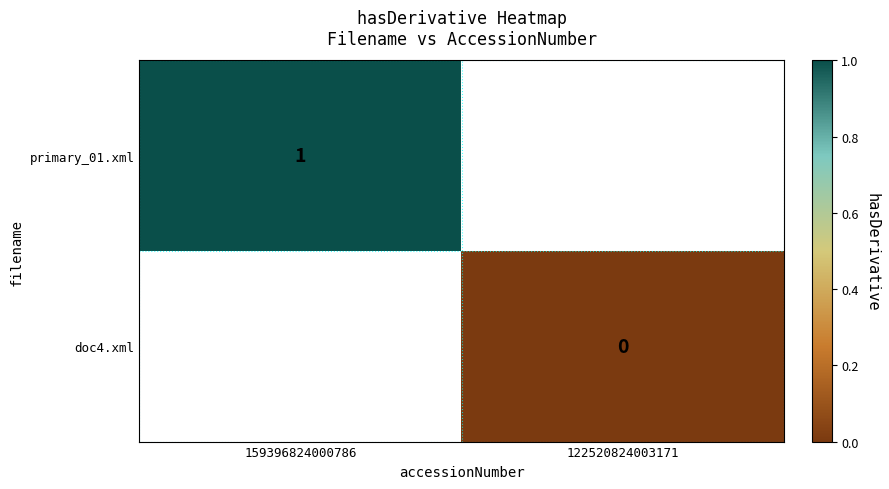

The value of primary_01.xml at 159396824000786 is 0. True or false?

False